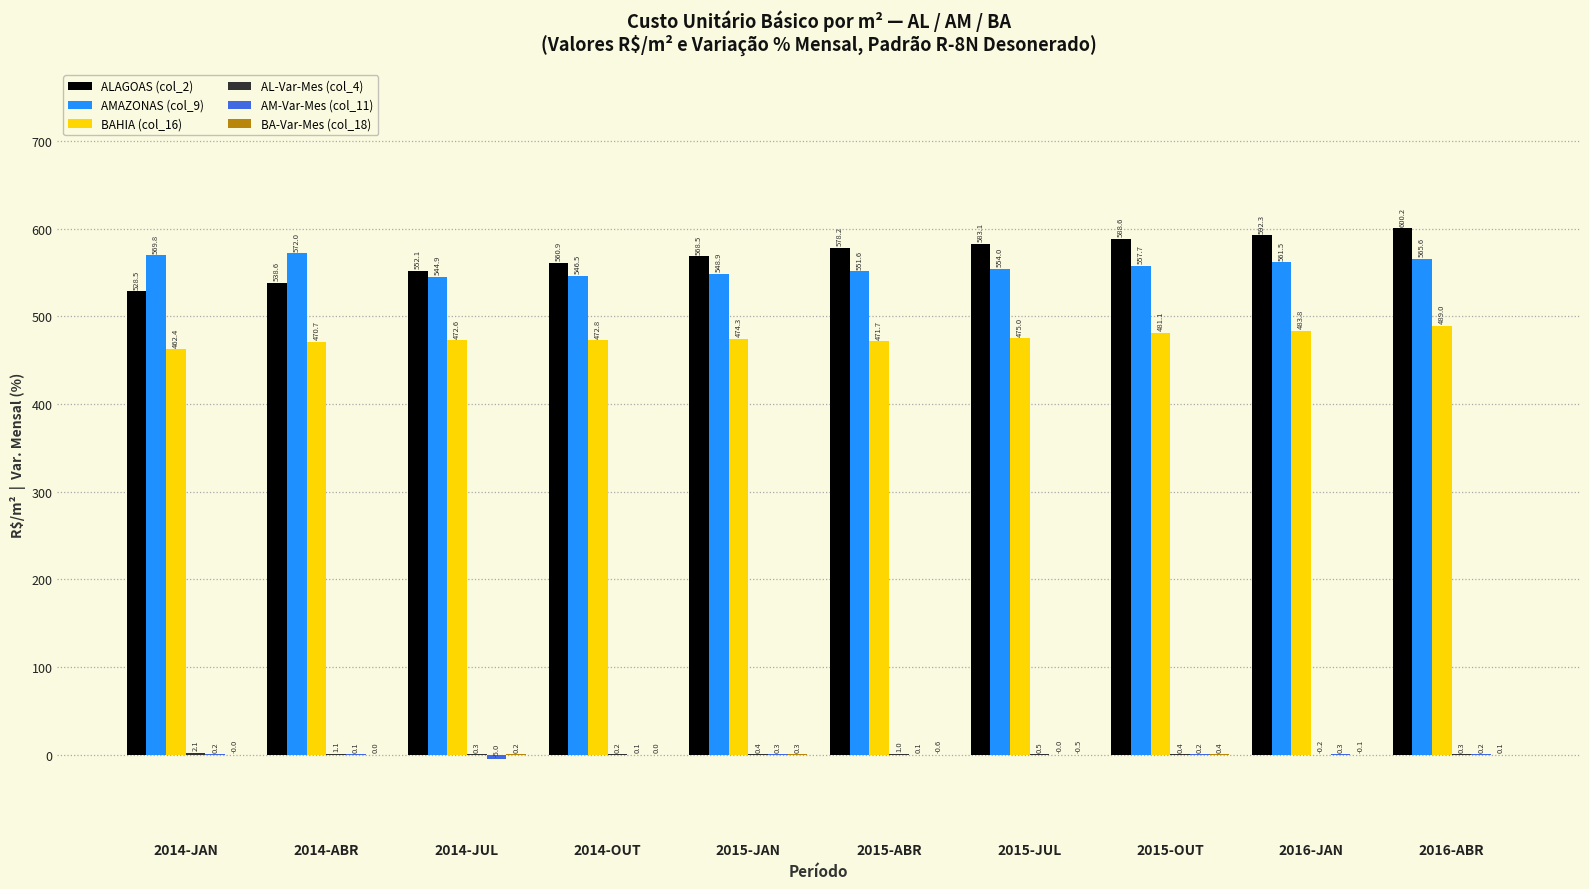

At which label is AMAZONAS (col_9) closest to 558?

2015-OUT